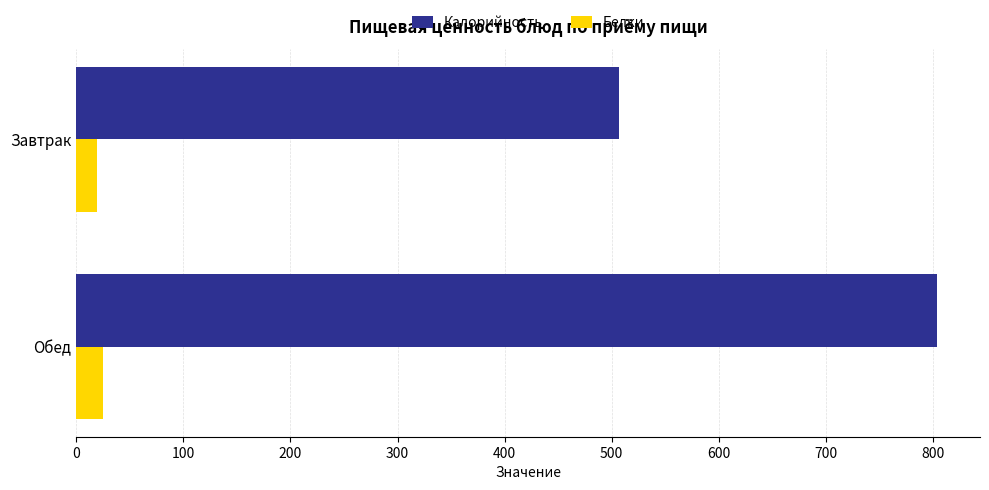

Which series has the largest range (max minus min)?

Калорийность